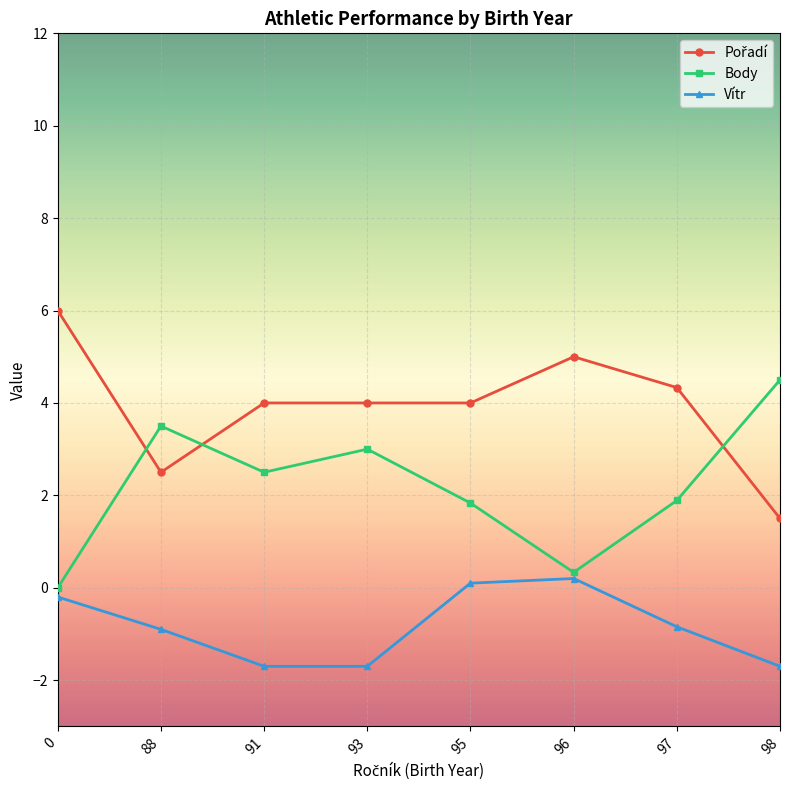

How many lines are shown in the chart?

3